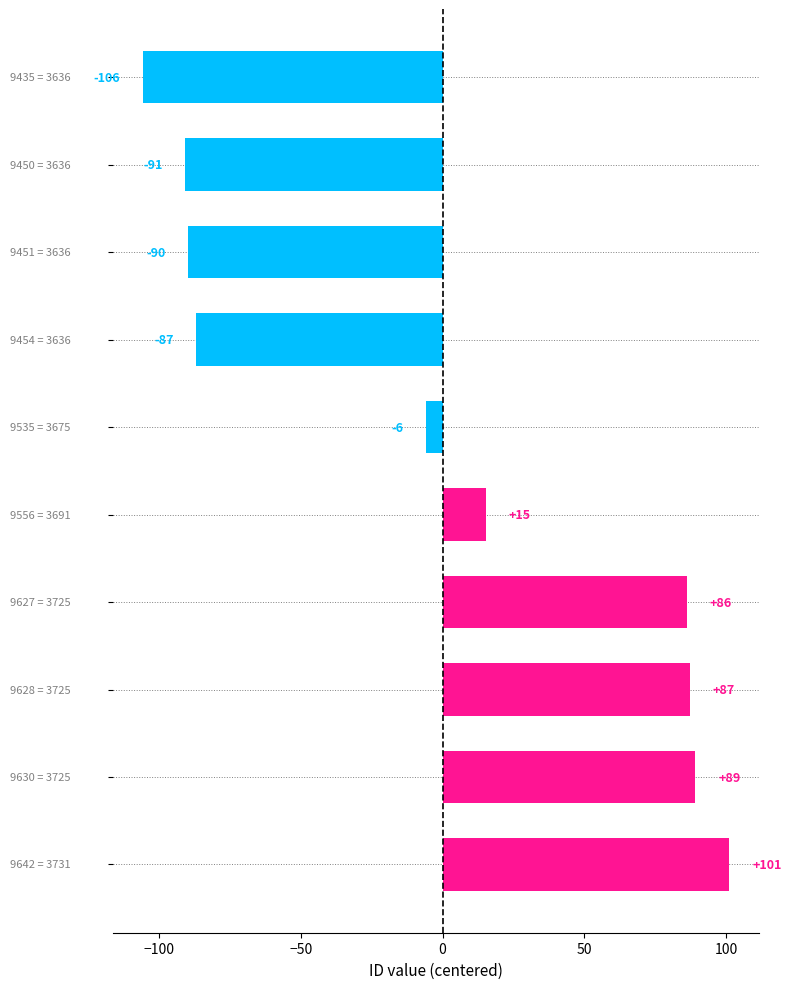

What is the maximum value shown in the chart?

101.2